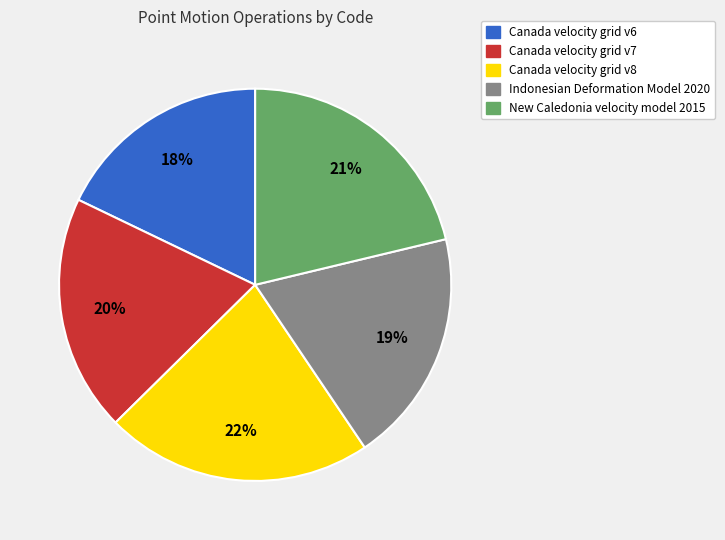

What is the largest slice in the pie chart?

Canada velocity grid v8